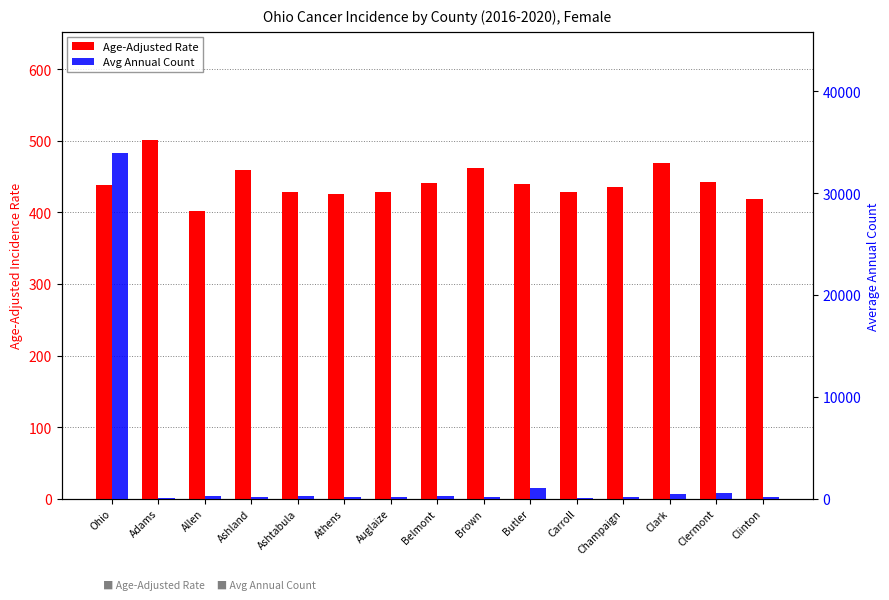

Are the bars horizontal?

No